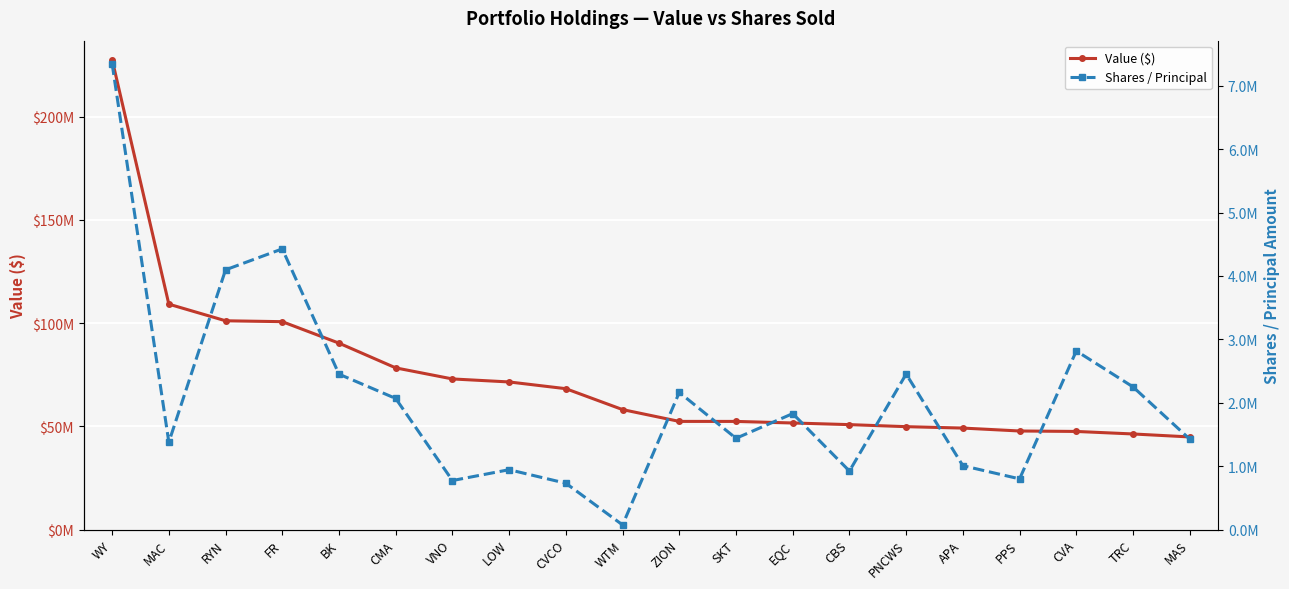

What is the spread (max minus min) of values at BK?

87802458